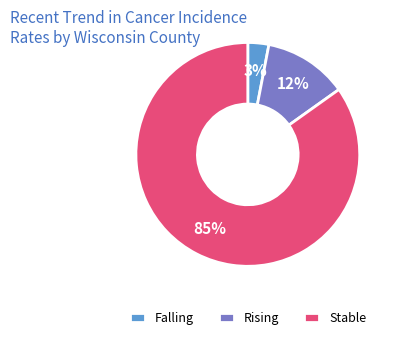

What is the largest slice in the pie chart?

Stable